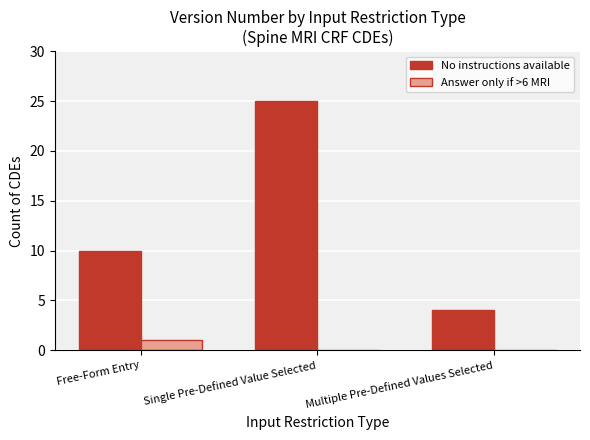

What is the difference between the No instructions available values at Multiple Pre-Defined Values Selected and Single Pre-Defined Value Selected?

21